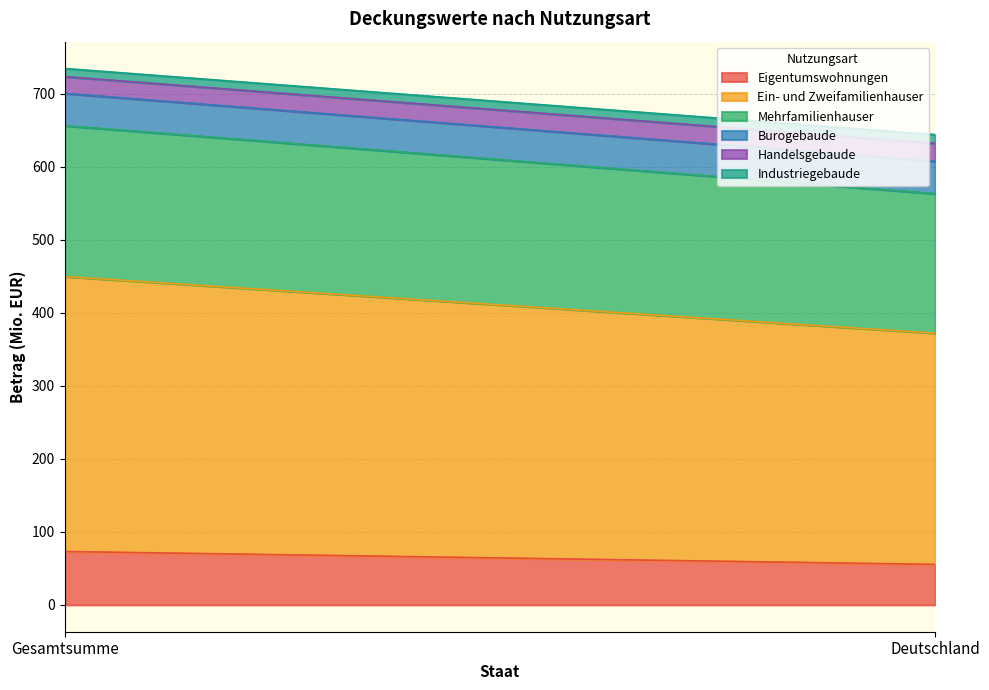

What is the spread (max minus min) of values at Gesamtsumme?

365.4